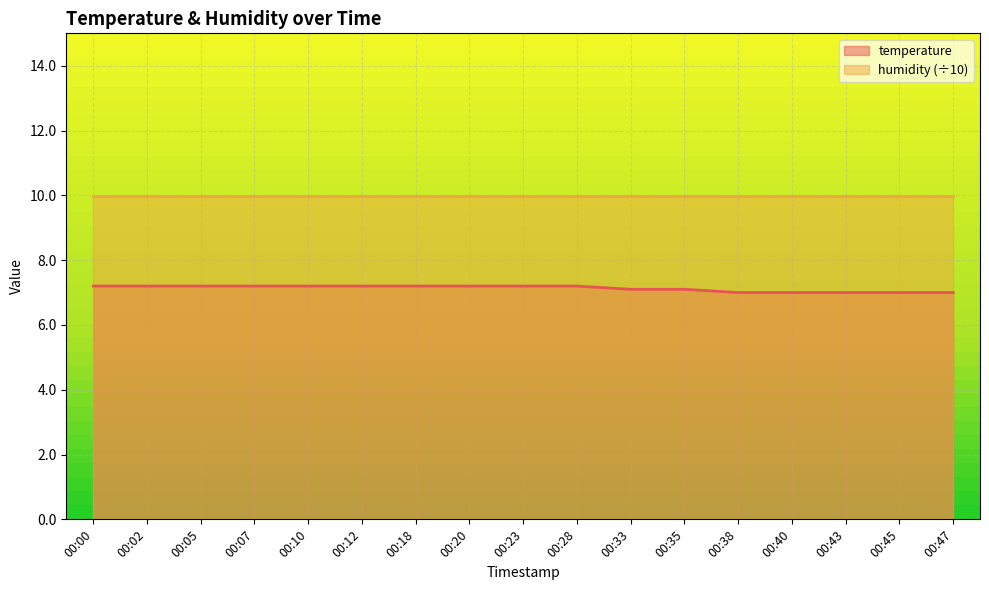

How many lines are shown in the chart?

2